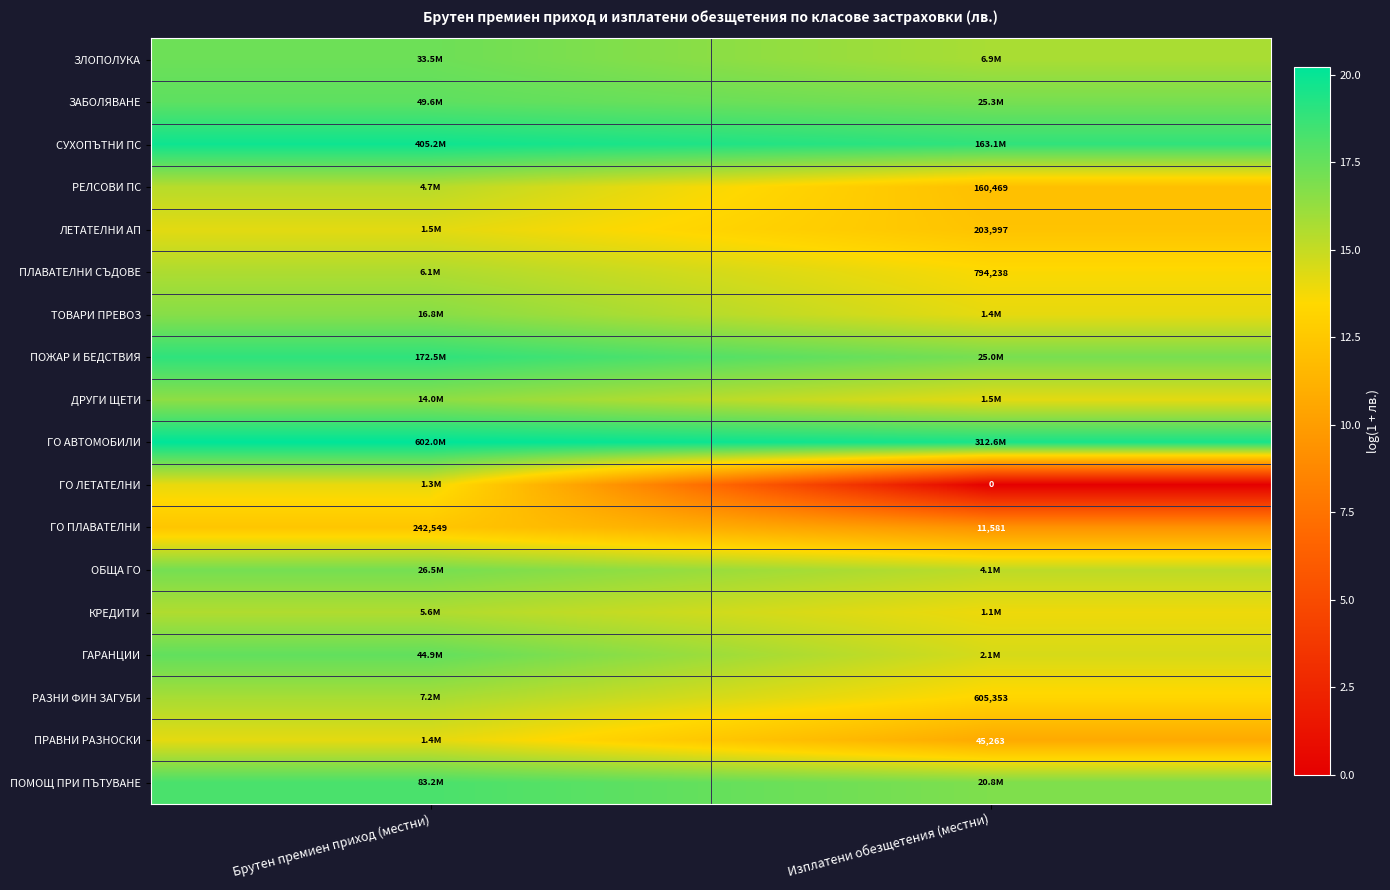

What is the difference between the ГО ПЛАВАТЕЛНИ values at Изплатени обезщетения (местни) and Брутен премиен приход (местни)?

3.0